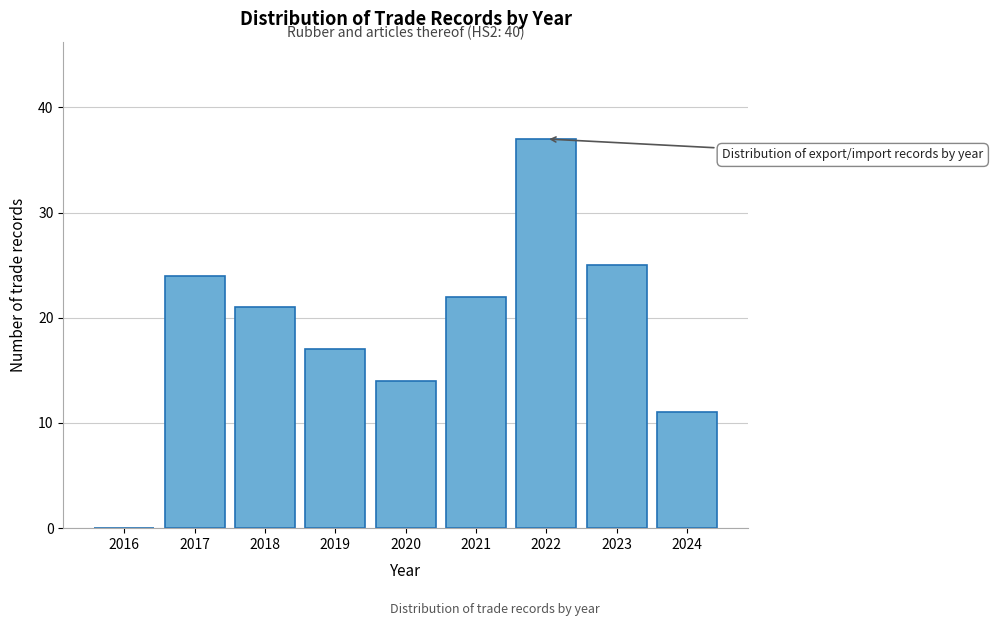

Reading left to right, extract all data points from this chart.

2016=0	2017=24	2018=21	2019=17	2020=14	2021=22	2022=37	2023=25	2024=11